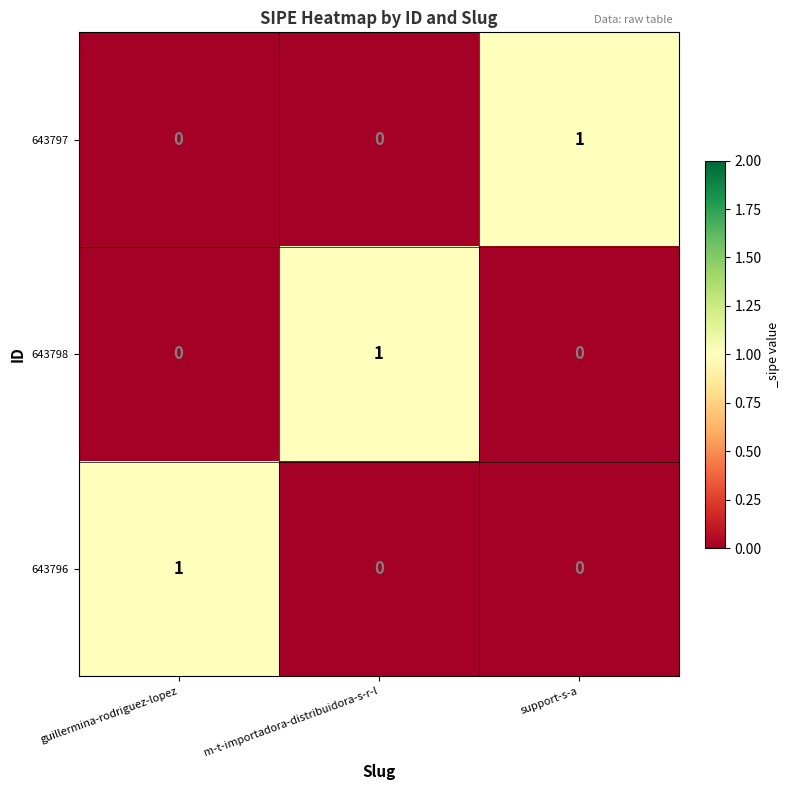

At how many categories does at least one series exceed 0?

3